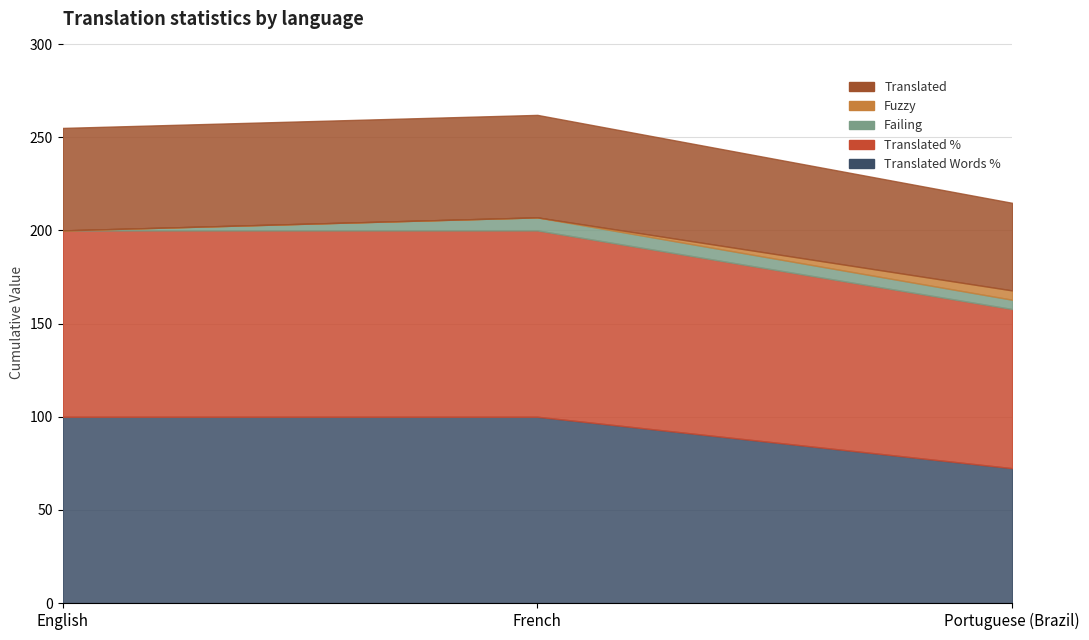

Does the chart have visible grid lines?

Yes